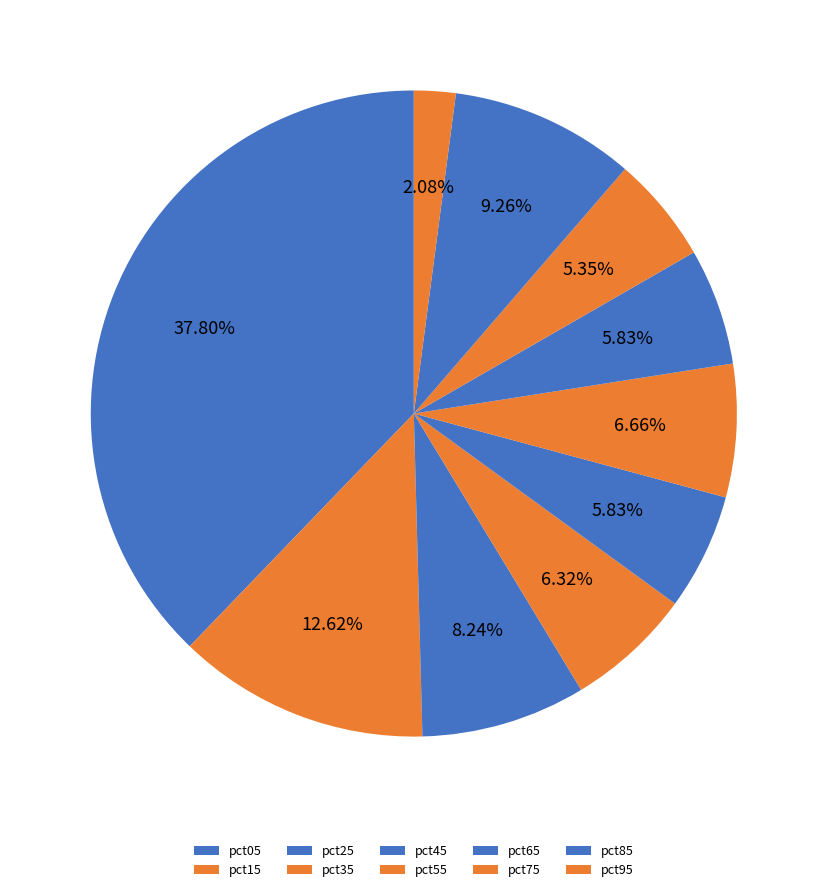

How many segments does this pie chart have?

10